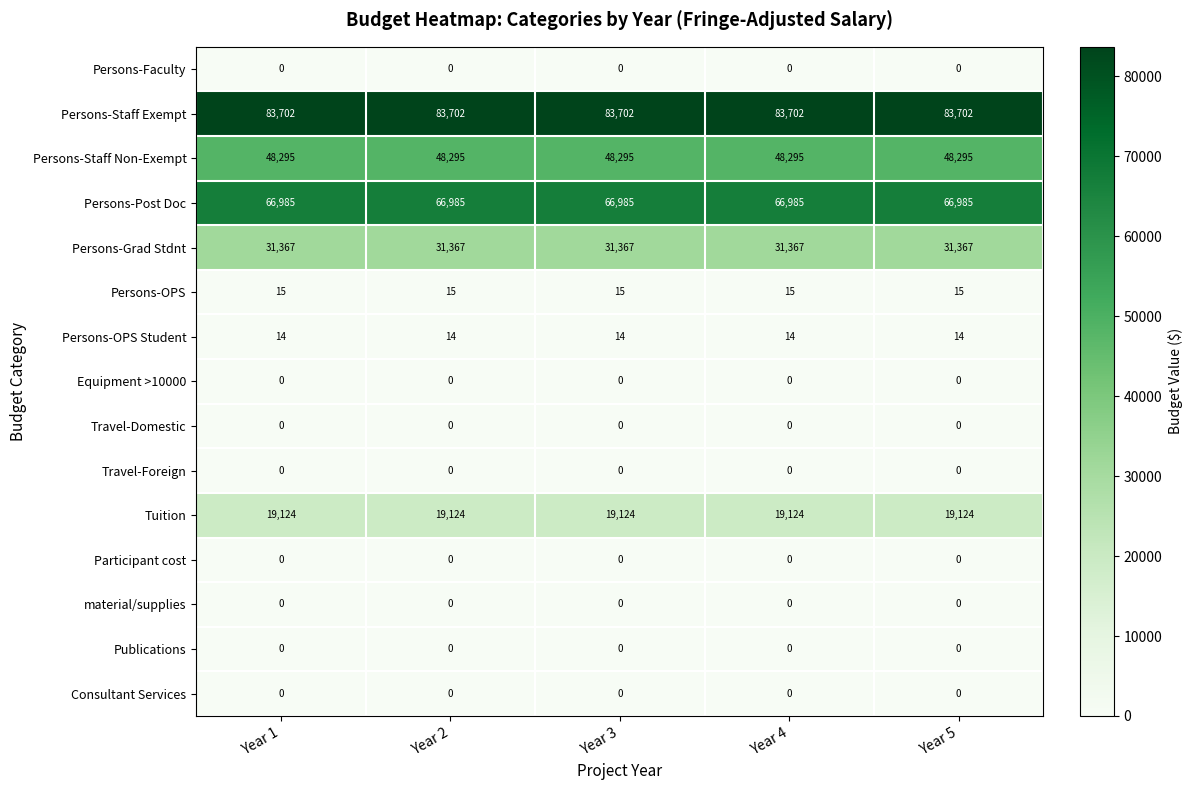

What is the difference between the highest and lowest values at Year 2?

83702